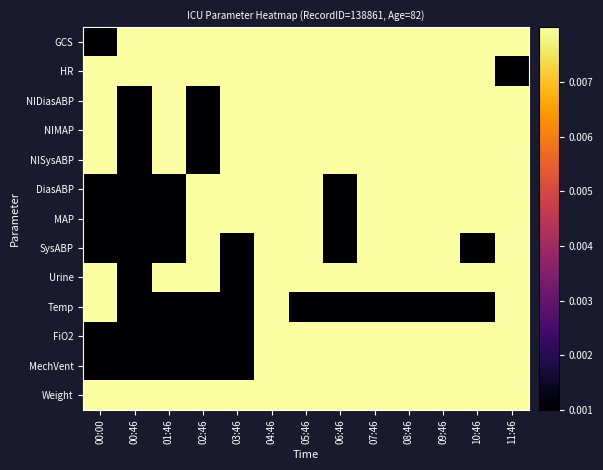

Reading left to right, what are all the values shown in this chart?

GCS: 00:00=0.0	00:46=1.0	01:46=1.0	02:46=1.0	03:46=1.0	04:46=1.0	05:46=1.0	06:46=1.0	07:46=1.0	08:46=1.0	09:46=1.0	10:46=1.0	11:46=1.0
HR: 00:00=0.1	00:46=0.4	01:46=0.3	02:46=0.4	03:46=0.3	04:46=0.7	05:46=1.0	06:46=0.7	07:46=0.6	08:46=0.4	09:46=0.3	10:46=0.1	11:46=0.0
NIDiasABP: 00:00=1.0	00:46=0.0	01:46=0.5	02:46=0.0	03:46=0.8	04:46=1.0	05:46=0.6	06:46=0.5	07:46=0.8	08:46=0.9	09:46=0.7	10:46=0.5	11:46=0.8
NIMAP: 00:00=1.0	00:46=0.0	01:46=0.7	02:46=0.0	03:46=0.7	04:46=0.9	05:46=0.5	06:46=0.4	07:46=0.6	08:46=0.7	09:46=0.6	10:46=0.4	11:46=0.7
NISysABP: 00:00=0.9	00:46=0.0	01:46=0.9	02:46=0.0	03:46=0.9	04:46=1.0	05:46=0.6	06:46=0.5	07:46=0.8	08:46=0.9	09:46=0.6	10:46=0.5	11:46=0.8
DiasABP: 00:00=0.0	00:46=0.0	01:46=0.0	02:46=1.0	03:46=0.6	04:46=0.9	05:46=0.2	06:46=0.0	07:46=0.5	08:46=0.8	09:46=0.4	10:46=0.1	11:46=0.6
MAP: 00:00=0.0	00:46=0.0	01:46=0.0	02:46=1.0	03:46=0.4	04:46=0.5	05:46=0.1	06:46=0.0	07:46=0.2	08:46=0.4	09:46=0.2	10:46=0.1	11:46=0.3
SysABP: 00:00=0.0	00:46=0.0	01:46=0.0	02:46=1.0	03:46=0.0	04:46=0.6	05:46=0.1	06:46=0.0	07:46=0.3	08:46=0.5	09:46=0.2	10:46=0.0	11:46=0.4
Urine: 00:00=1.0	00:46=0.0	01:46=0.1	02:46=0.5	03:46=0.0	04:46=0.3	05:46=0.2	06:46=0.1	07:46=0.2	08:46=0.3	09:46=0.2	10:46=0.1	11:46=0.2
Temp: 00:00=1.0	00:46=0.0	01:46=0.0	02:46=0.0	03:46=0.0	04:46=0.4	05:46=0.0	06:46=0.0	07:46=0.0	08:46=0.0	09:46=0.0	10:46=0.0	11:46=0.1
FiO2: 00:00=0.0	00:46=0.0	01:46=0.0	02:46=0.0	03:46=0.0	04:46=0.5	05:46=0.5	06:46=0.5	07:46=0.5	08:46=0.5	09:46=0.5	10:46=0.5	11:46=0.5
MechVent: 00:00=0.0	00:46=0.0	01:46=0.0	02:46=0.0	03:46=0.0	04:46=0.5	05:46=0.5	06:46=0.5	07:46=0.5	08:46=0.5	09:46=0.5	10:46=0.5	11:46=0.5
Weight: 00:00=0.5	00:46=0.5	01:46=0.5	02:46=0.5	03:46=0.5	04:46=0.5	05:46=0.5	06:46=0.5	07:46=0.5	08:46=0.5	09:46=0.5	10:46=0.5	11:46=0.5